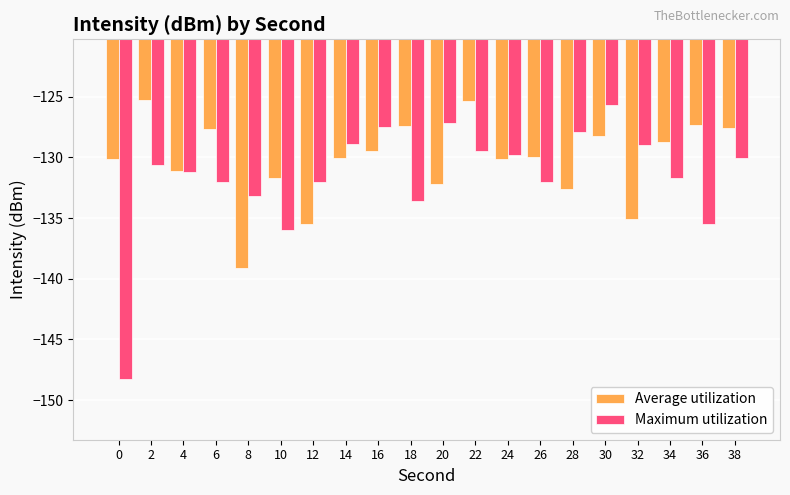

Where does the Average utilization series first go above -129?

2